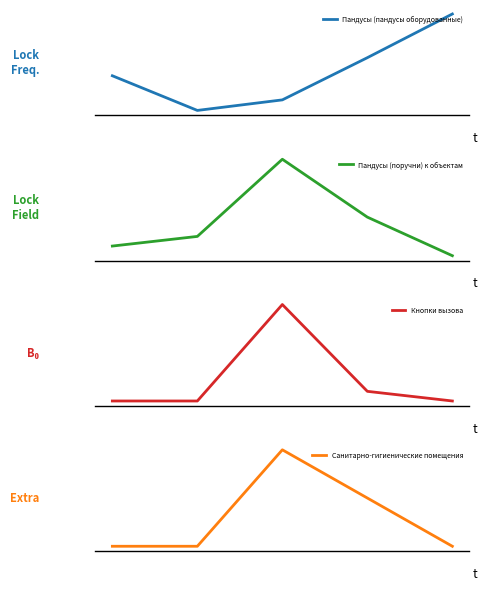

True or false: Кнопки вызова and Пандусы (поручни) к объектам intersect in this chart.

False